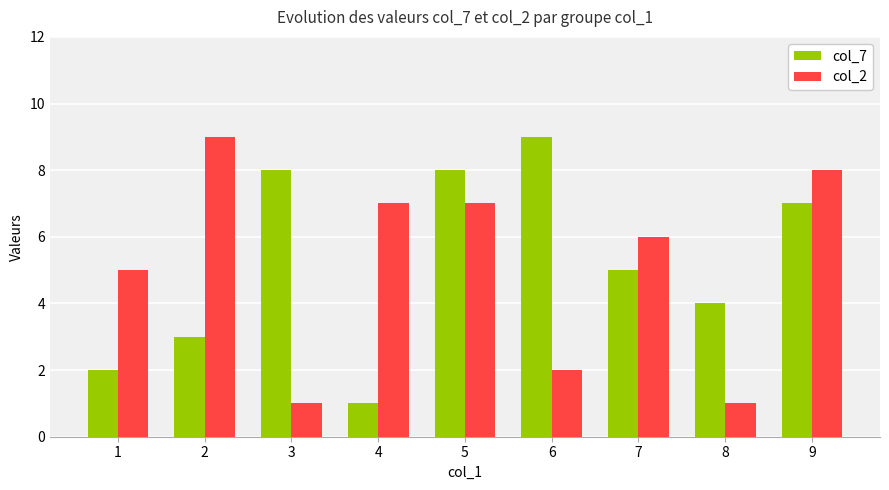

At which label is col_2 closest to 5?

1